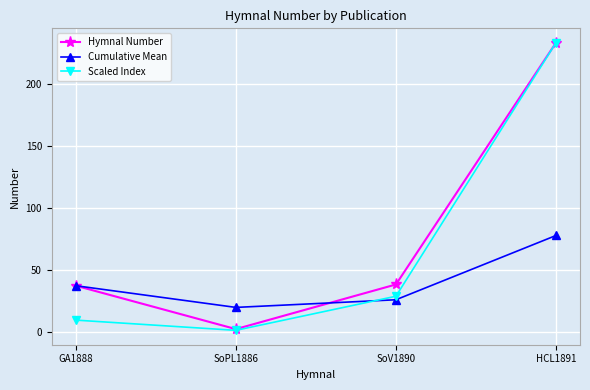

Which series has the largest range (max minus min)?

Scaled Index